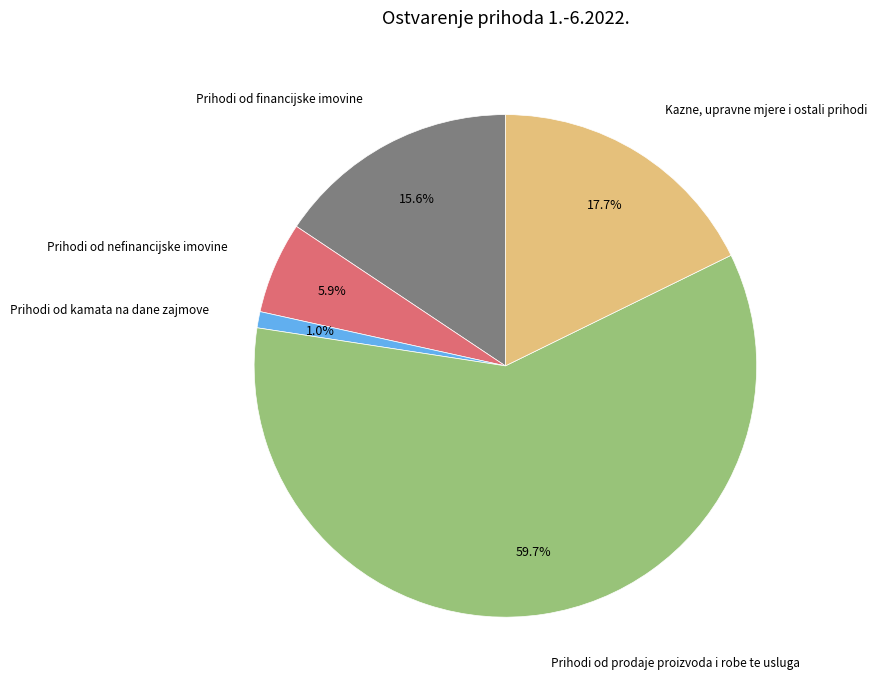

To the nearest percent, what is the average slice percentage?

20%